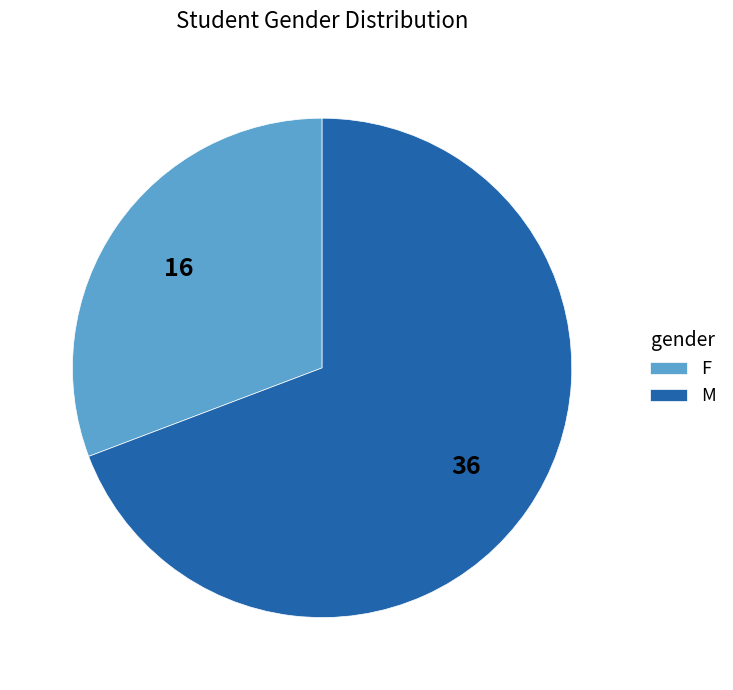

Does M account for over 50% of the chart?

Yes